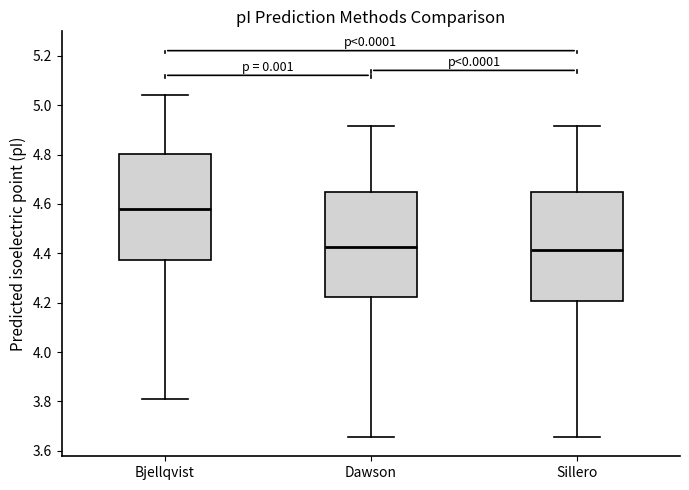

Where does the median line of the box for Sillero sit on the y-axis? The values are not printed on the chart, so give them approximately, as read against the axis.

4.42